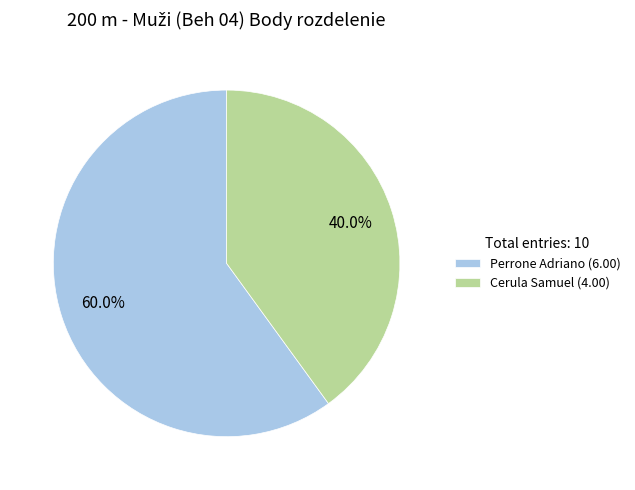

To the nearest percent, what percentage of the pie is Cerula Samuel?

40%